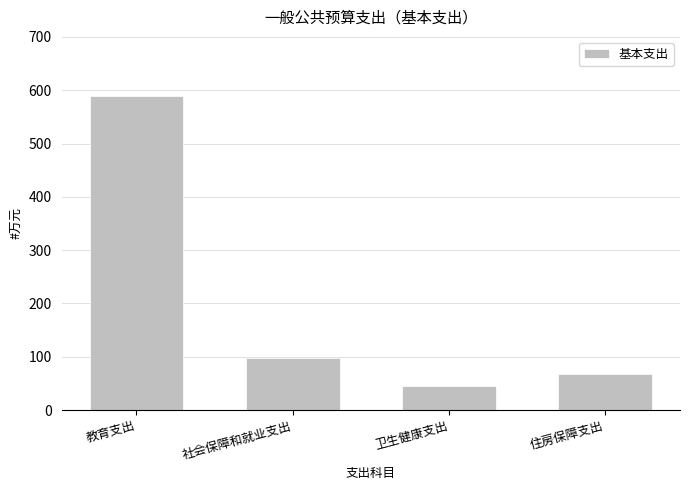

What is the average value?

199.9